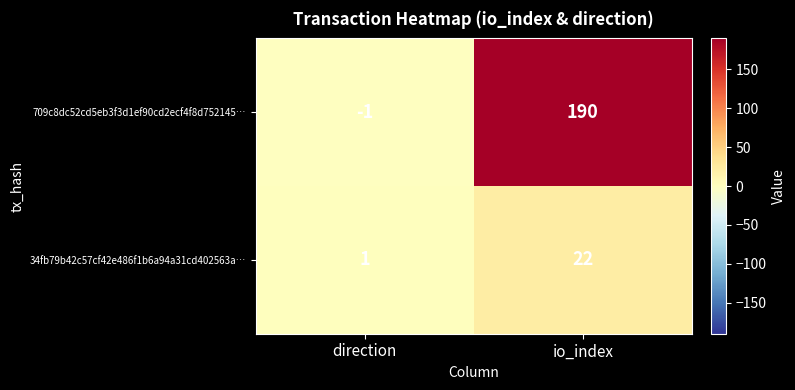

What is the difference between the maximum and minimum values in the 709c8dc52cd5eb3f3d1ef90cd2ecf4f8d752145… series?

191